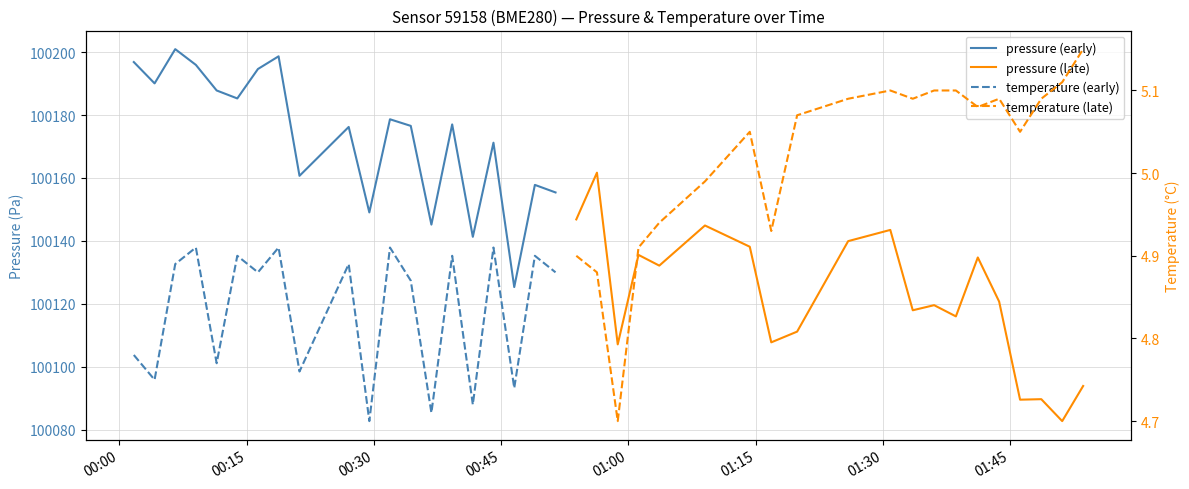

True or false: temperature (late) and pressure (early) cross at least once.

False